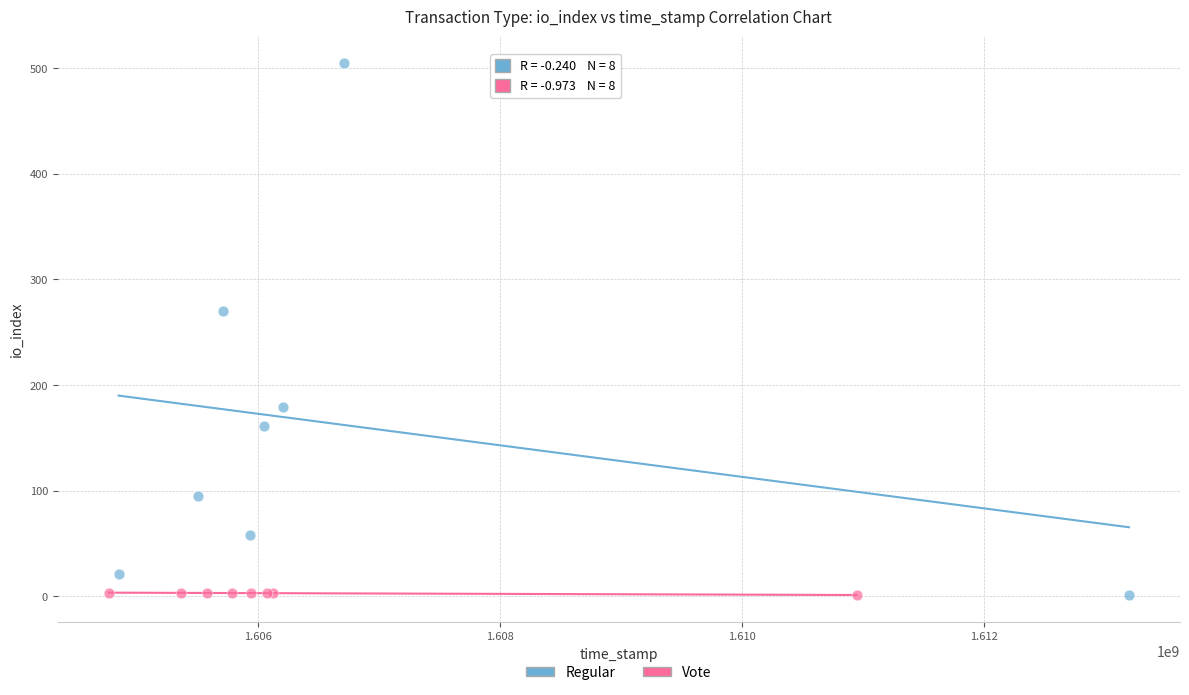

Which series has the widest spread of Y values?

Regular